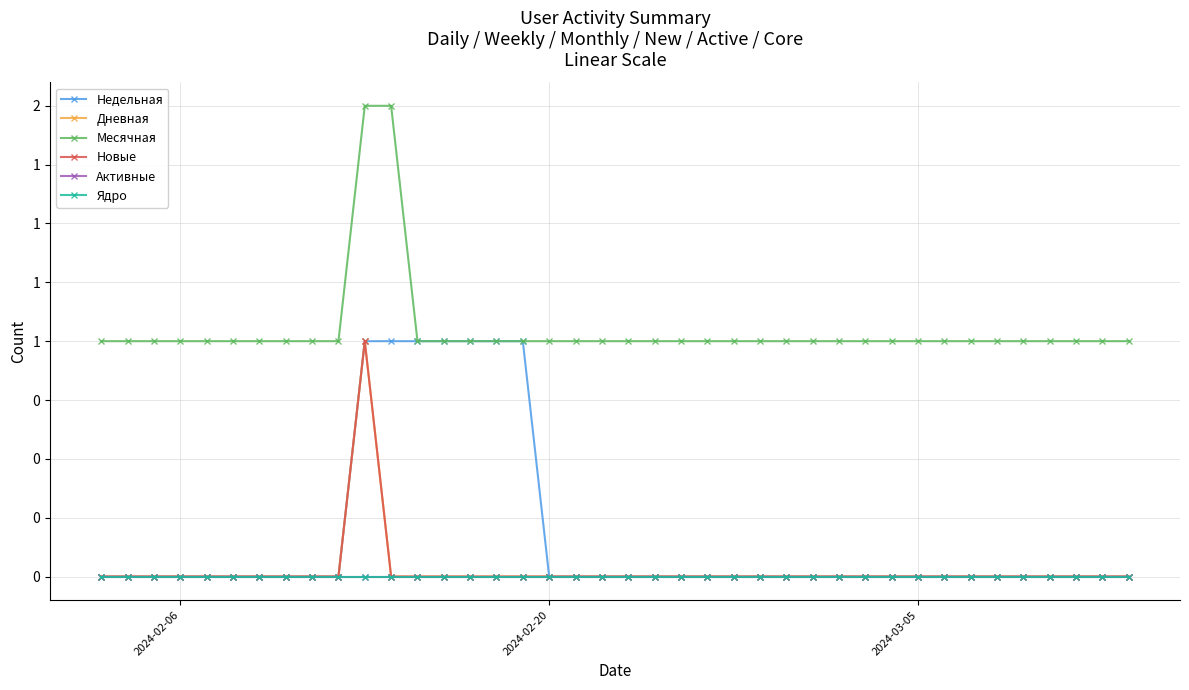

Does the chart have visible grid lines?

Yes